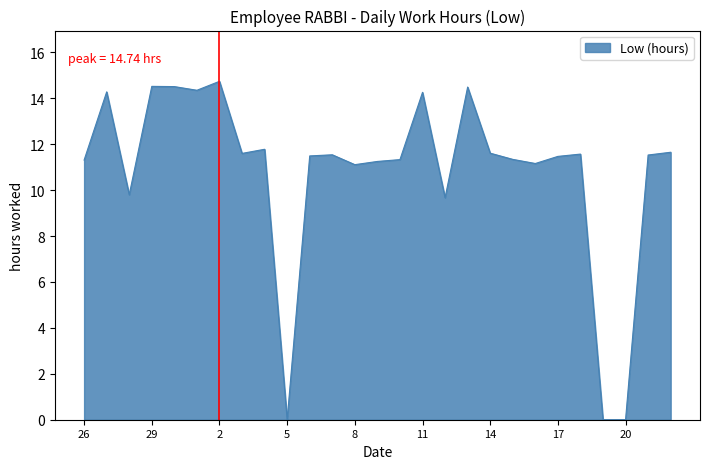

What is the maximum value shown in the chart?

14.7